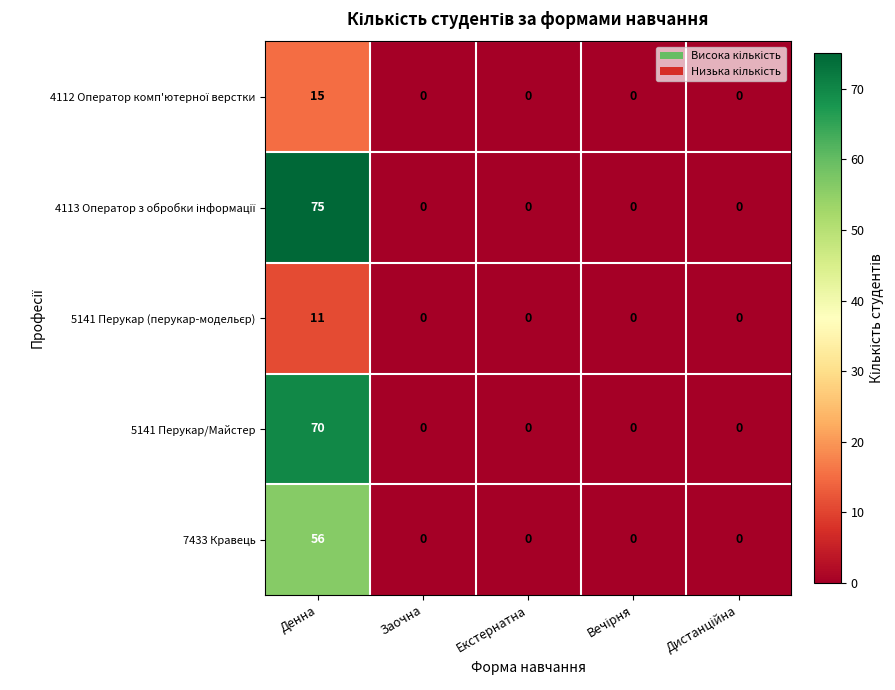

At which label does 5141 Перукар/Майстер reach its peak?

Денна